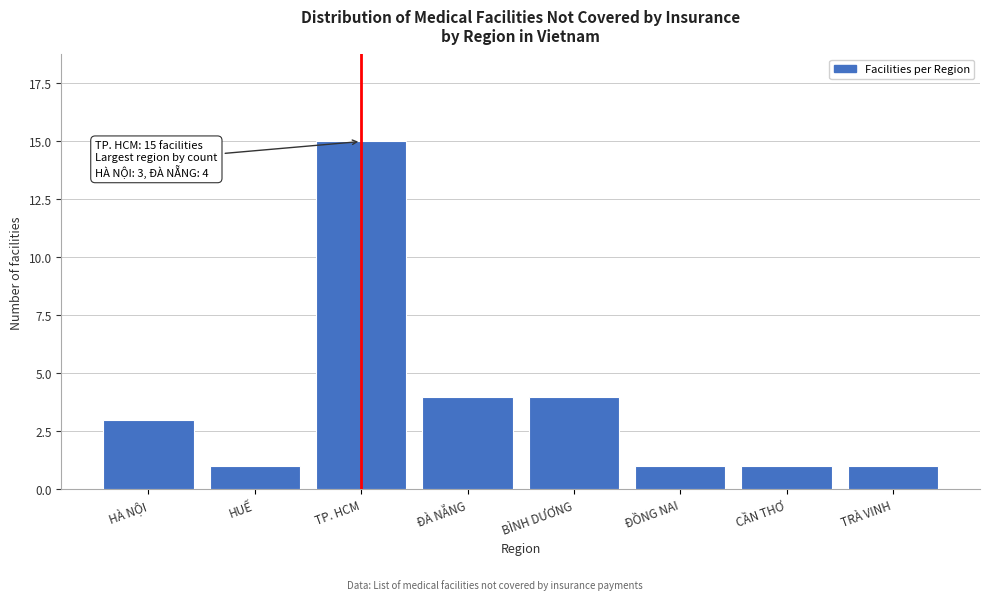

Reading left to right, what are all the values shown in this chart?

HÀ NỘI=3	HUẾ=1	TP. HCM=15	ĐÀ NẴNG=4	BÌNH DƯƠNG=4	ĐỒNG NAI=1	CẦN THƠ=1	TRÀ VINH=1